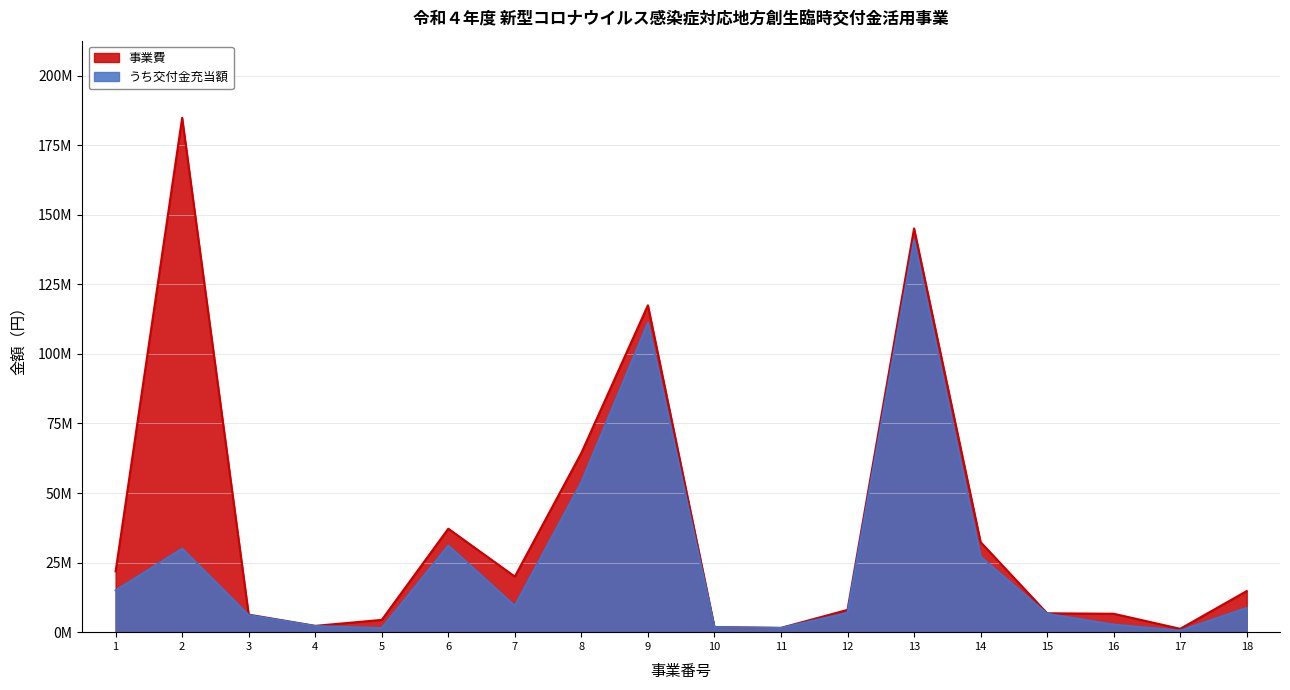

How many data points in うち交付金充当額 are above 8703000?

8